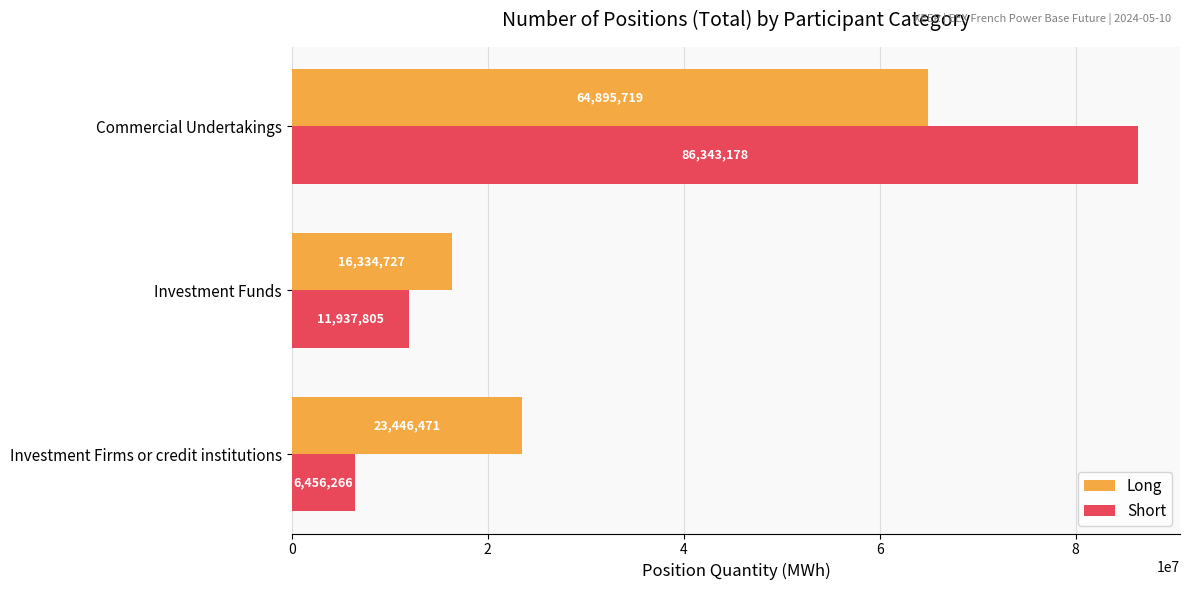

What is the sum of all Long values?

104676917